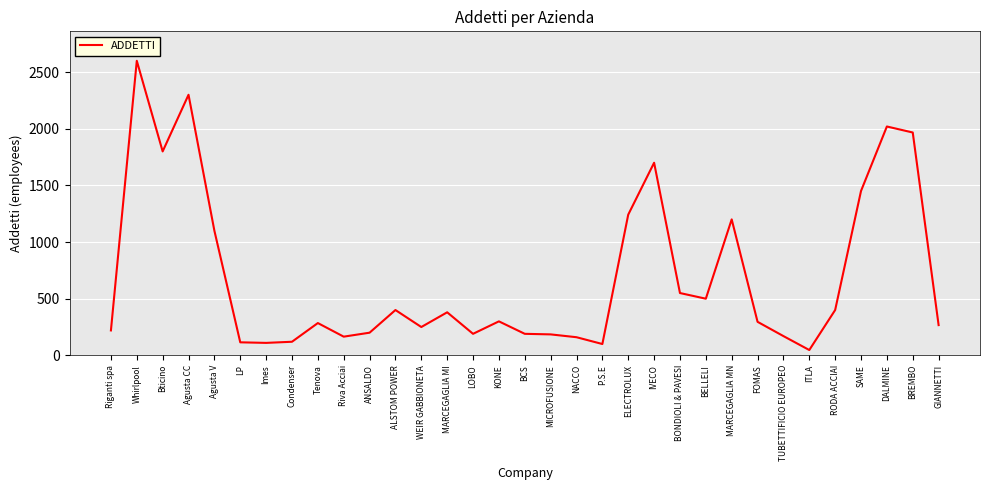

Which category has the lowest value across all series?

ITLA